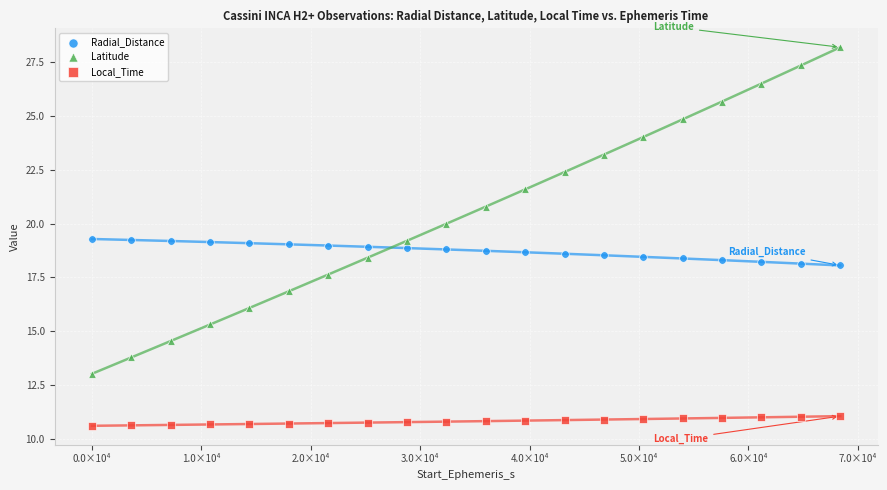

Which series reaches the maximum Y coordinate?

Latitude